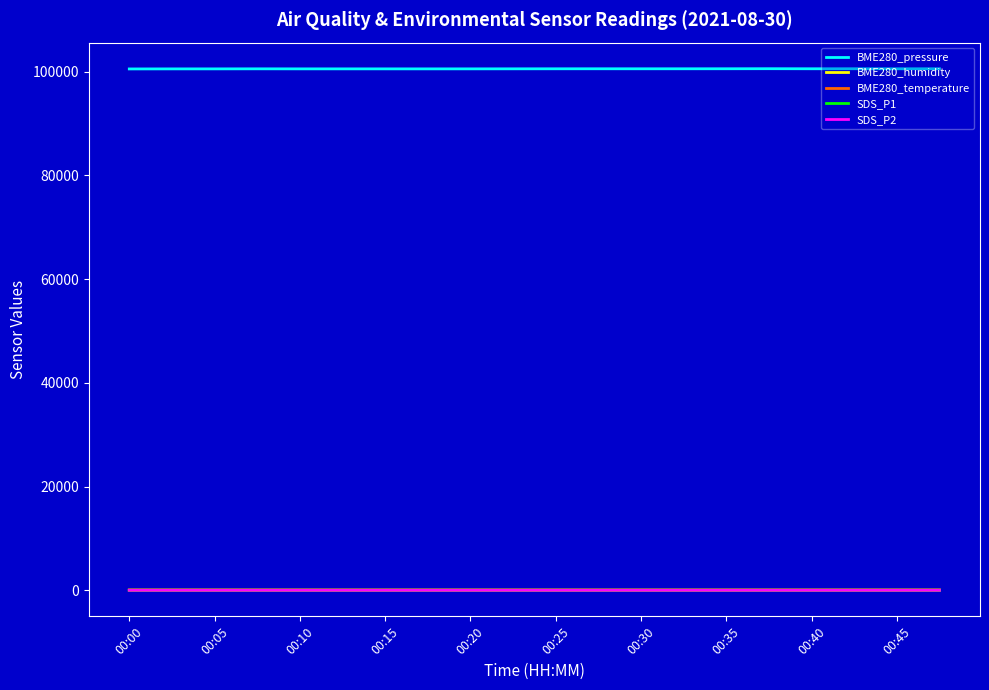

Which series has the widest spread of values?

BME280_pressure